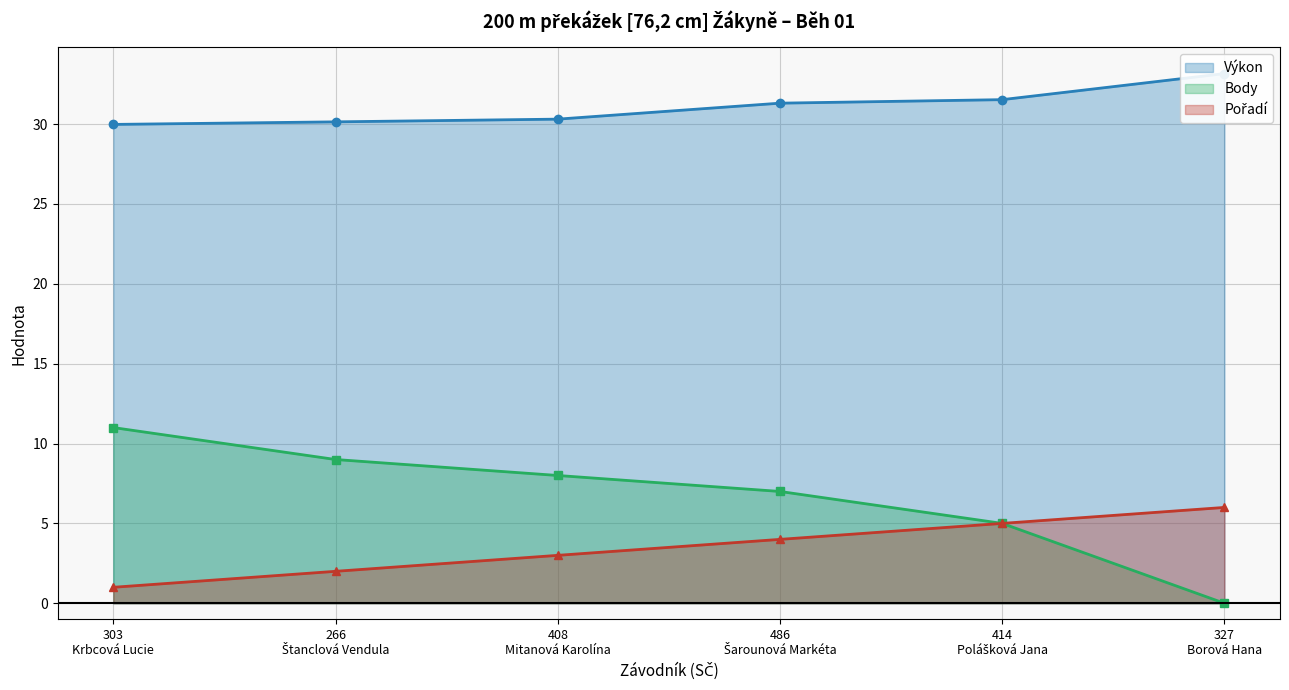

What is the maximum value for Body?

11